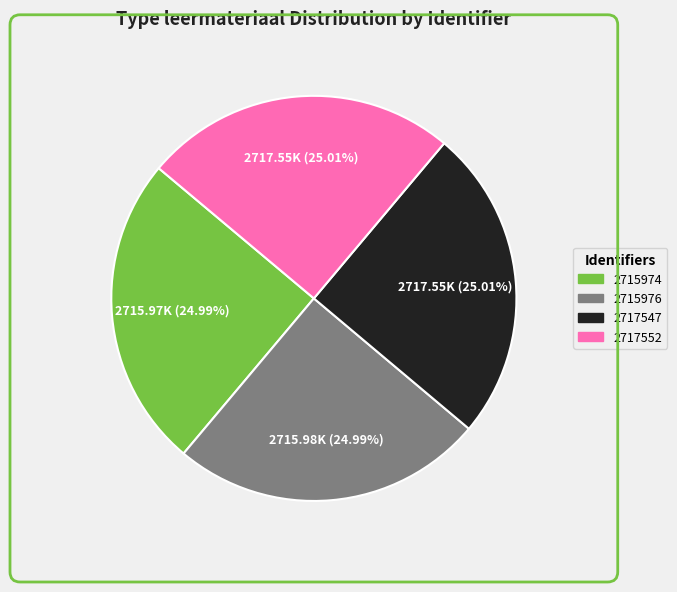

Is it true that 2717552 is 25% of the pie?

True